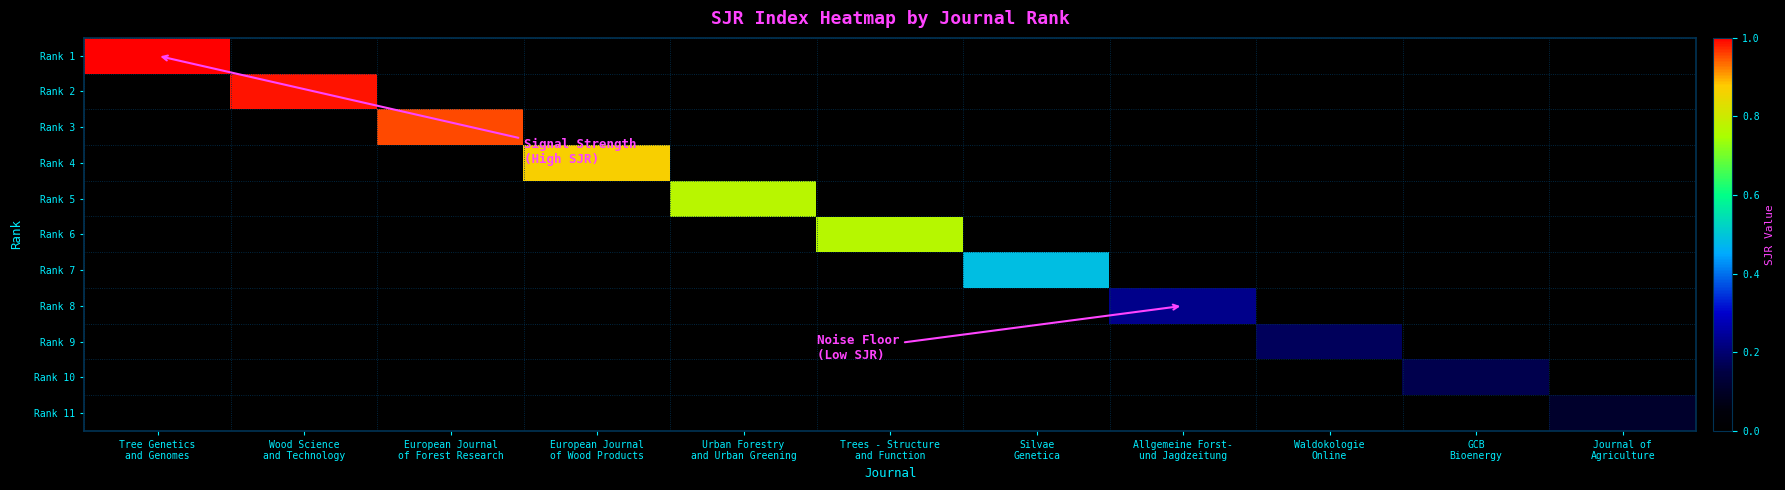

Which series has the largest total across all categories?

Rank 1